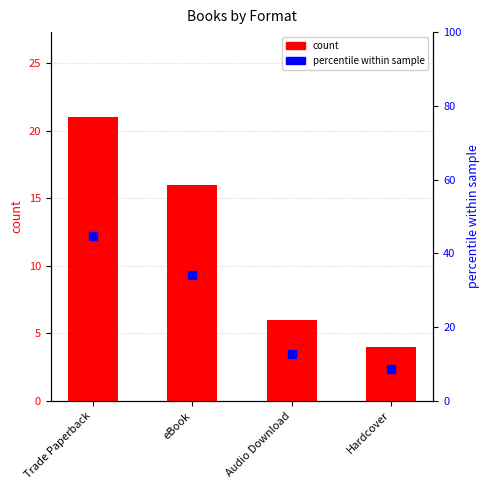

Where does the percentile within sample series first go above 34?

Trade Paperback